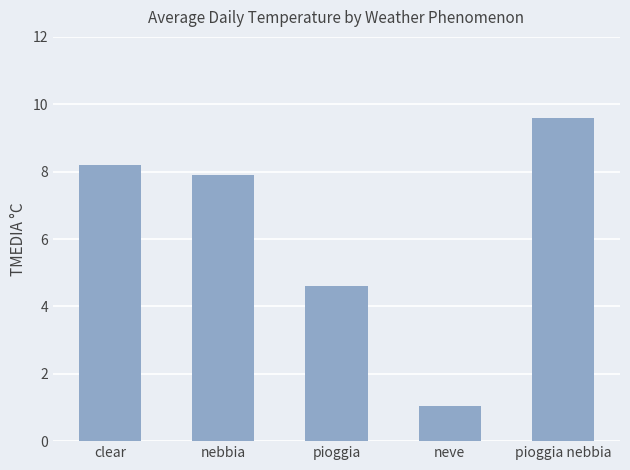

What is the change in value from nebbia to pioggia nebbia?

+1.7